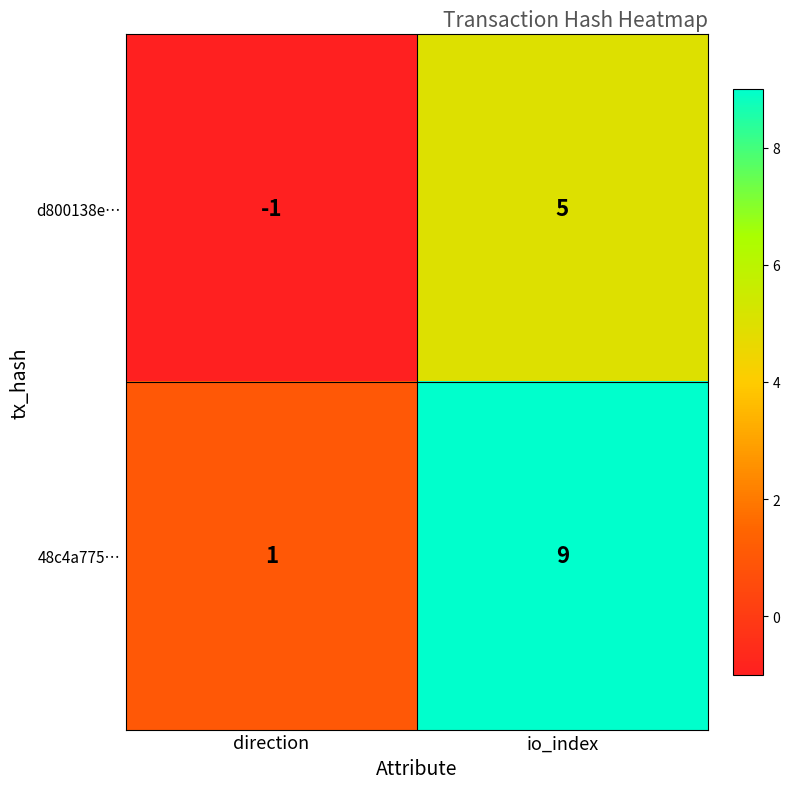

What is the sum of all d800138e… values?

4